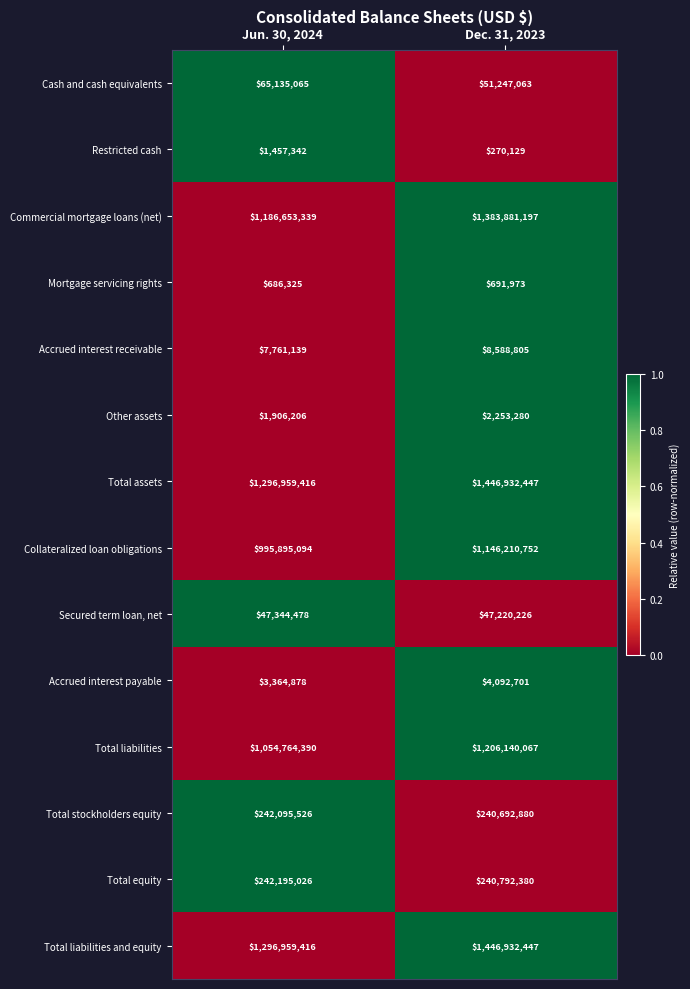

Is the value of Secured term loan, net at Dec. 31, 2023 greater than the value of Cash and cash equivalents at Jun. 30, 2024?

No